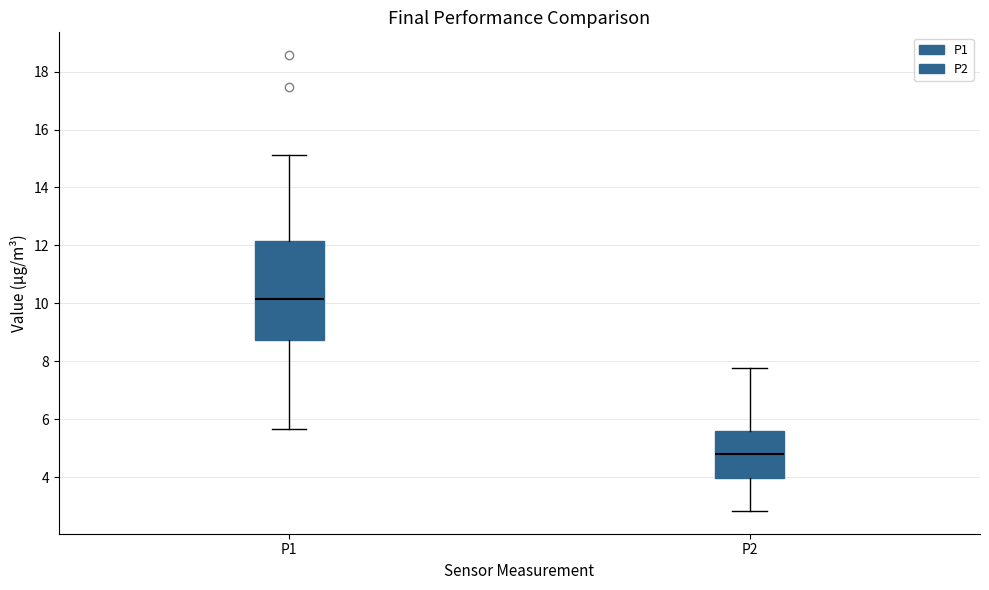

Reading left to right, transcribe this box plot: for each box, give where its median line is, the range the box spans, and where its two whiskers end, as read against the y-axis. The values are not printed on the chart, so give them approximately, as read against the axis.

P1: median 10.2, box 8.8 to 12.2, whiskers 5.6 to 15.2
P2: median 4.8, box 4.0 to 5.6, whiskers 2.8 to 7.8